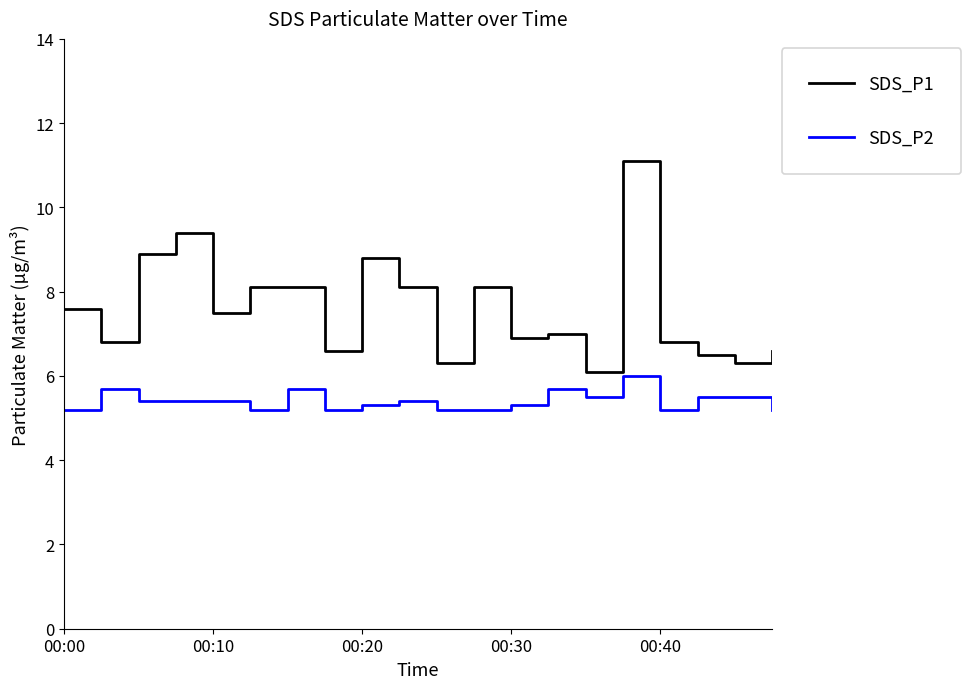

True or false: SDS_P1 and SDS_P2 cross at least once.

False